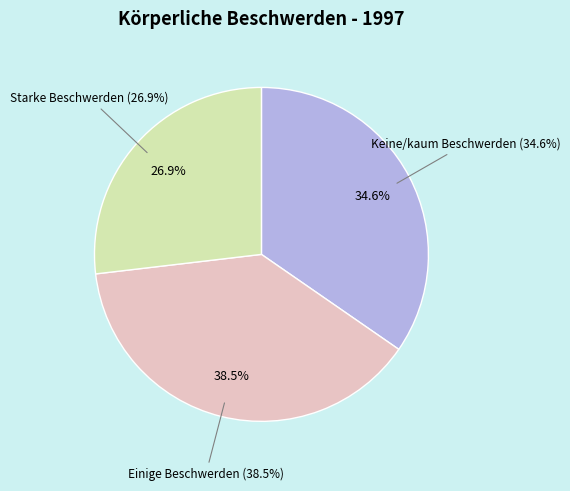

Between Starke Beschwerden and Keine/kaum Beschwerden, which is larger?

Keine/kaum Beschwerden